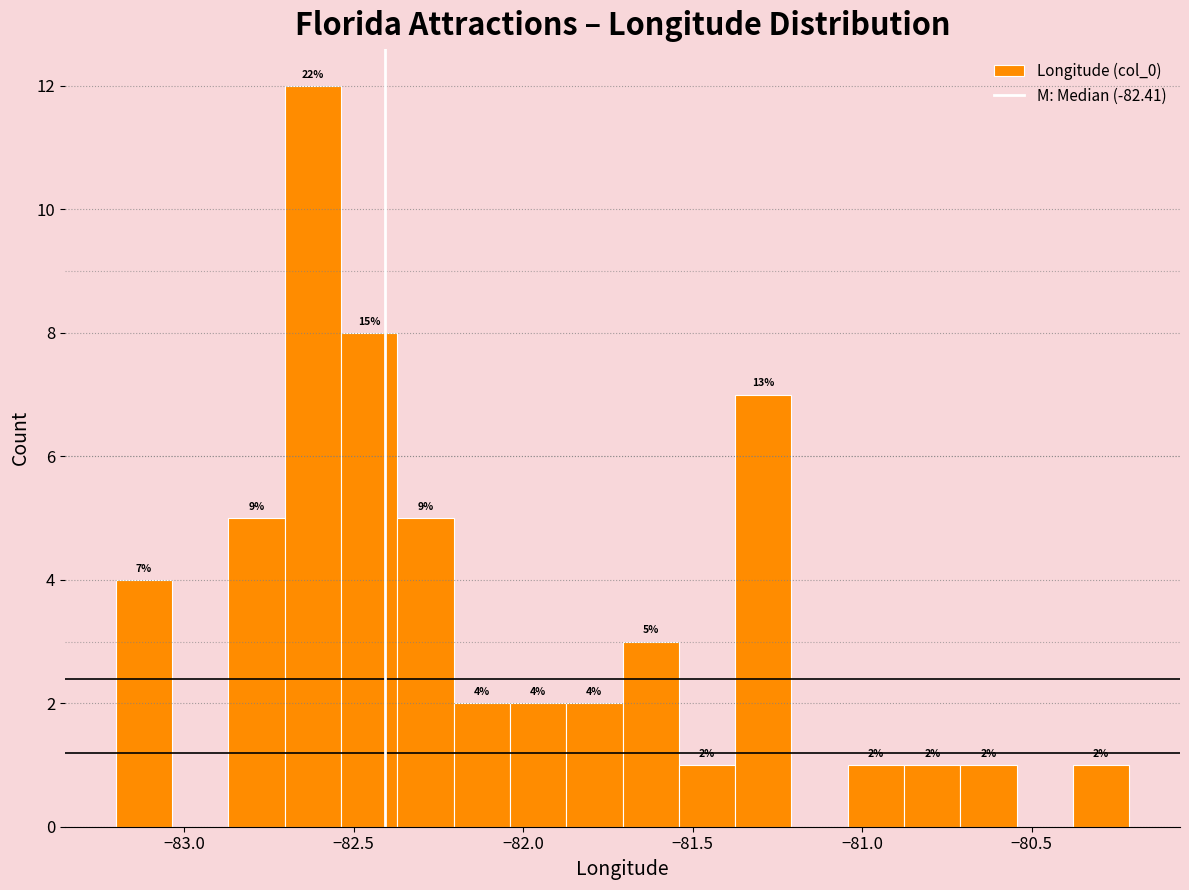

Read against the x-axis, roughly where is the centre of the tallest bar?

-82.60